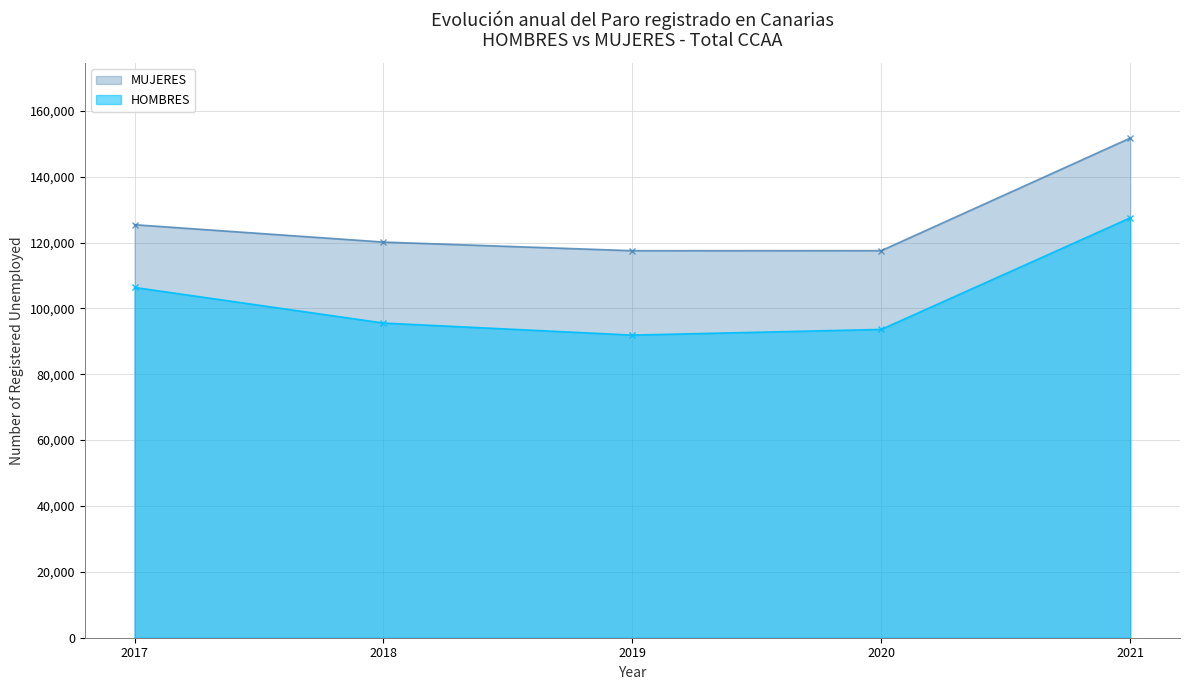

How many lines are shown in the chart?

2